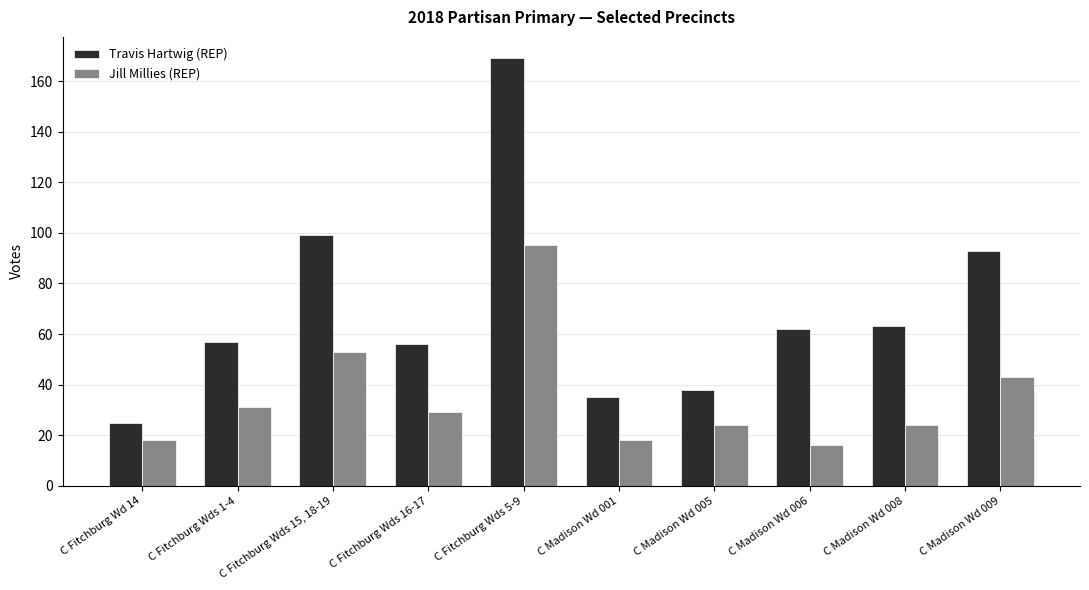

The Travis Hartwig (REP) series shows 93 at C Madison Wd 009. True or false?

True